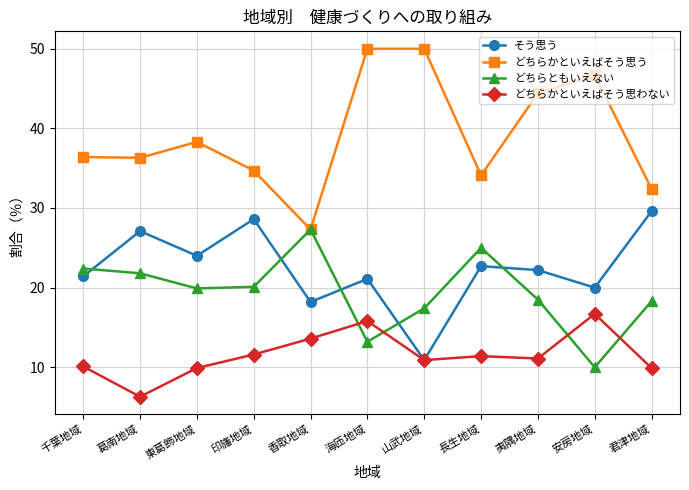

What are all the series names shown in the legend?

そう思う, どちらかといえばそう思う, どちらともいえない, どちらかといえばそう思わない